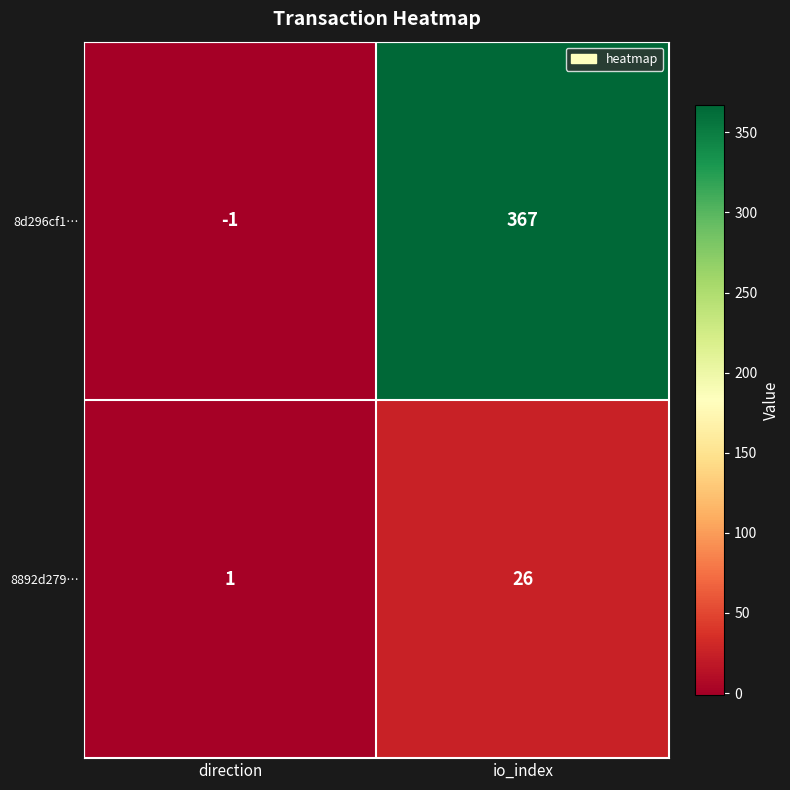

What is the sum of the 8d296cf1… values at direction and io_index?

366